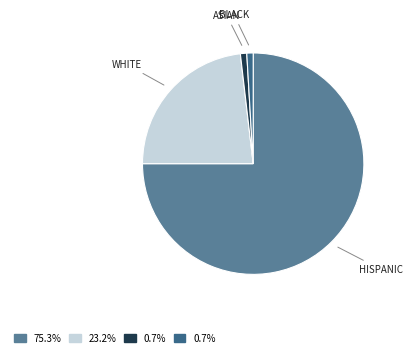

Does WHITE represent more than half of the total?

No